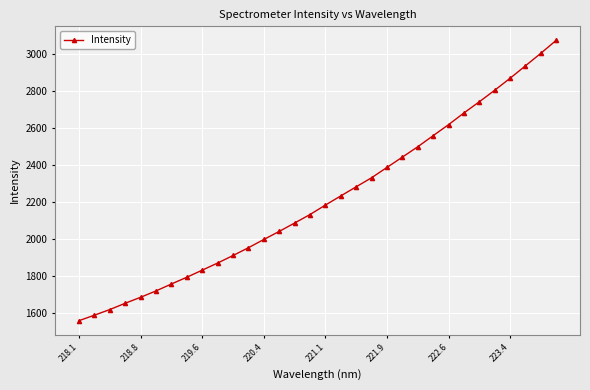

What is the minimum value shown in the chart?

1557.4